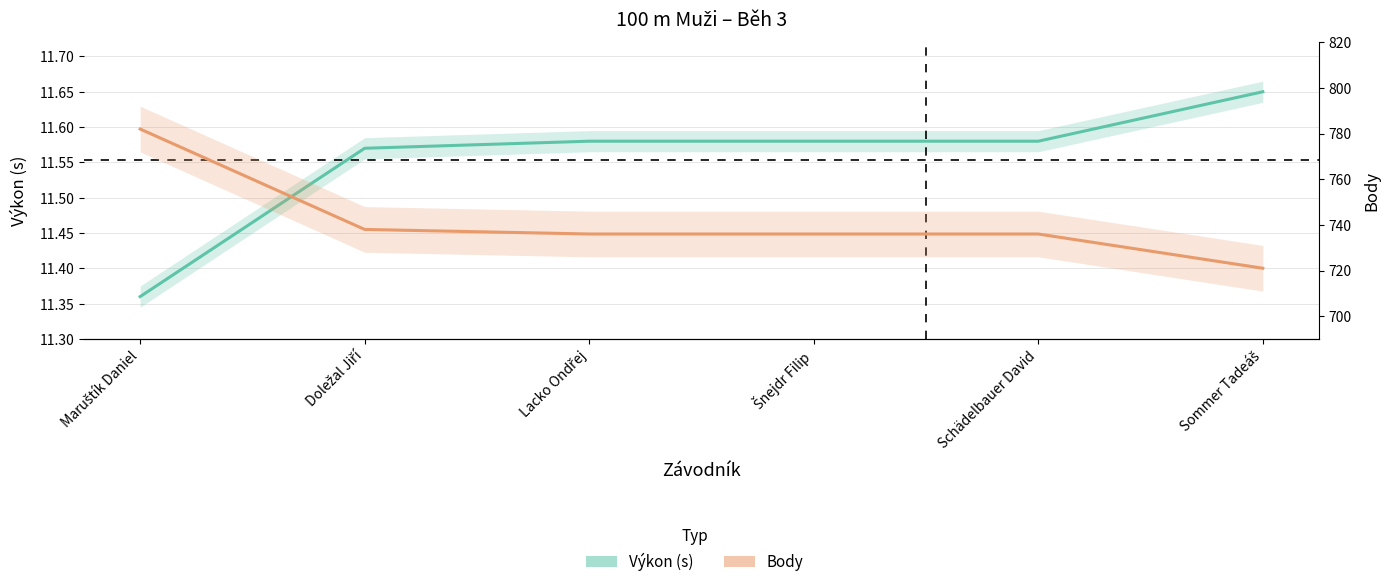

How many lines are shown in the chart?

2